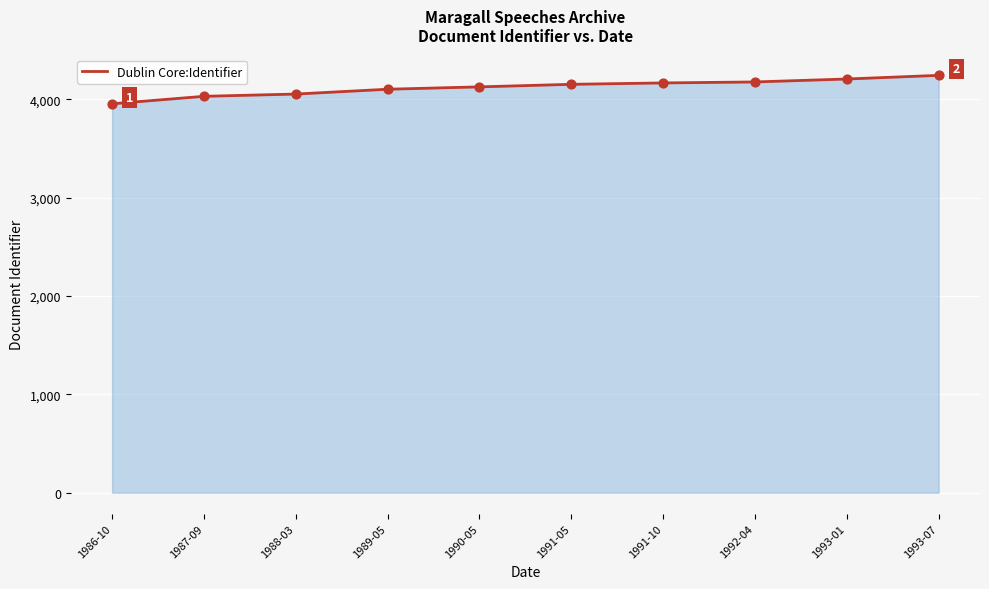

What is the change in value from 1987-09 to 1993-01?

+176